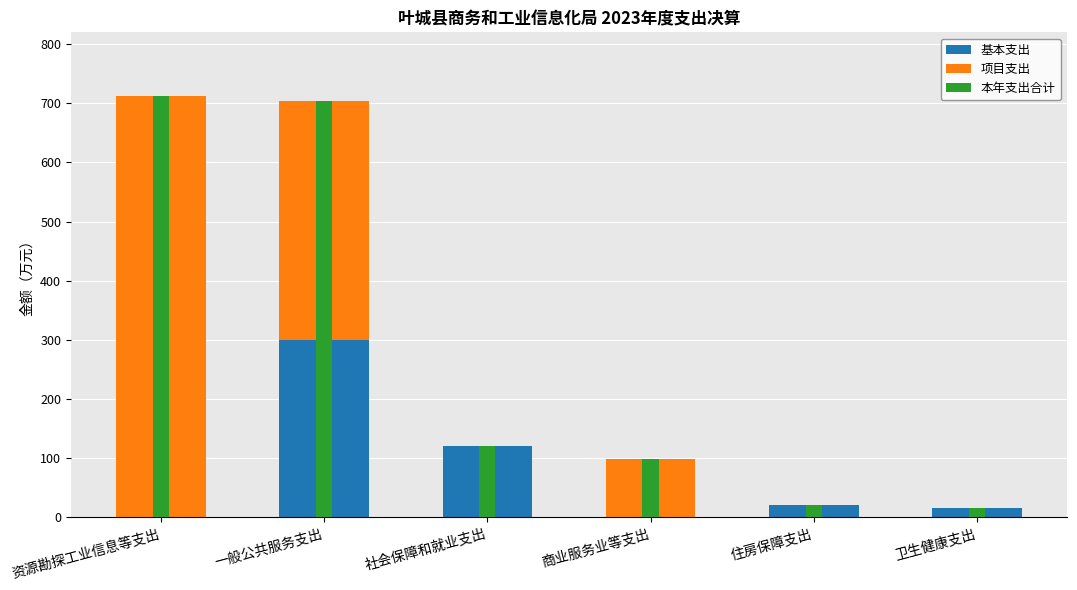

Read the 项目支出 value at 资源勘探工业信息等支出.

712.9